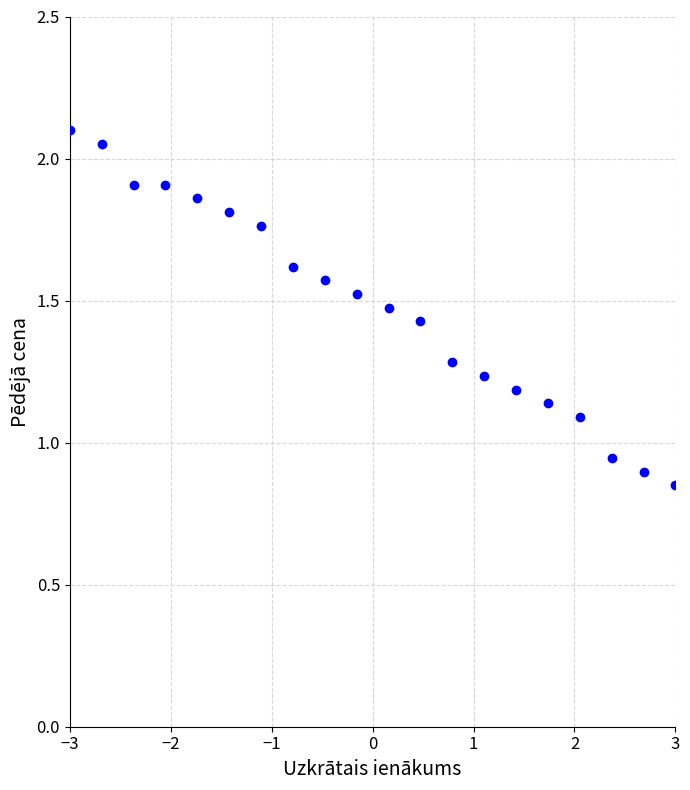

What is the range of X values (max minus min)?

6.0